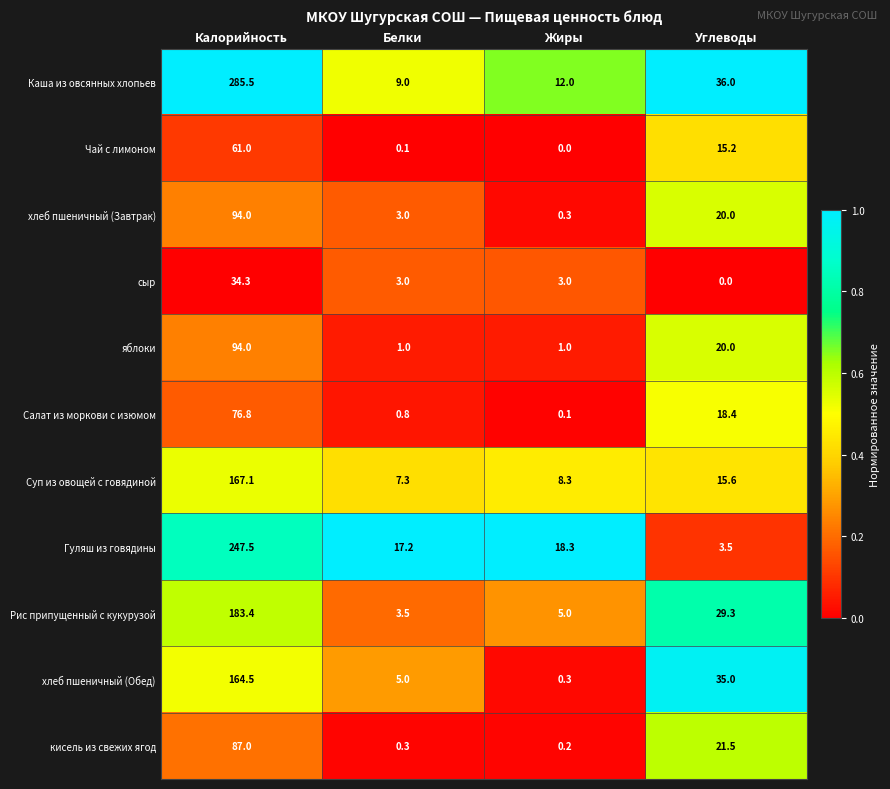

Count the number of data series in this chart.

11